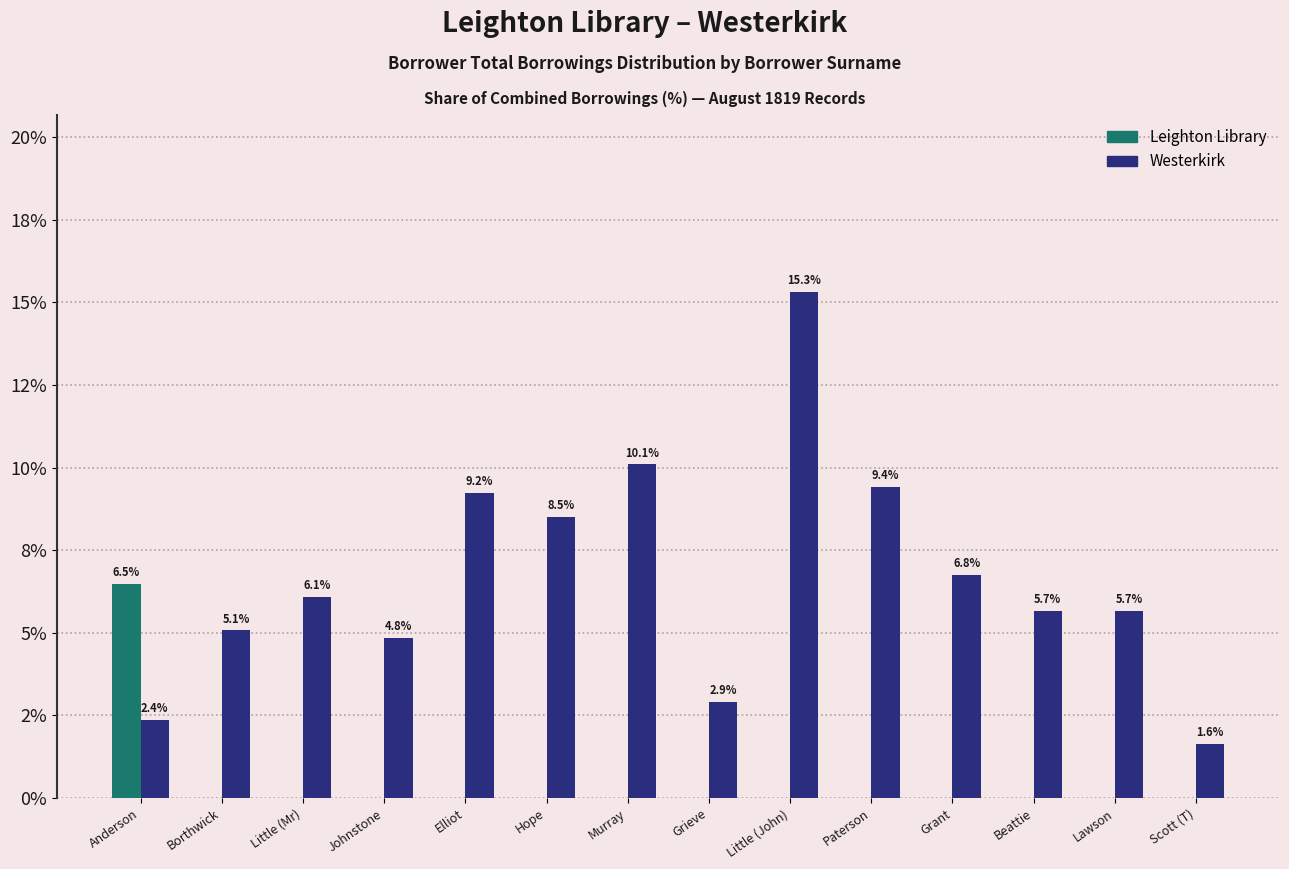

Are the bars grouped side by side (vs. stacked)?

Yes